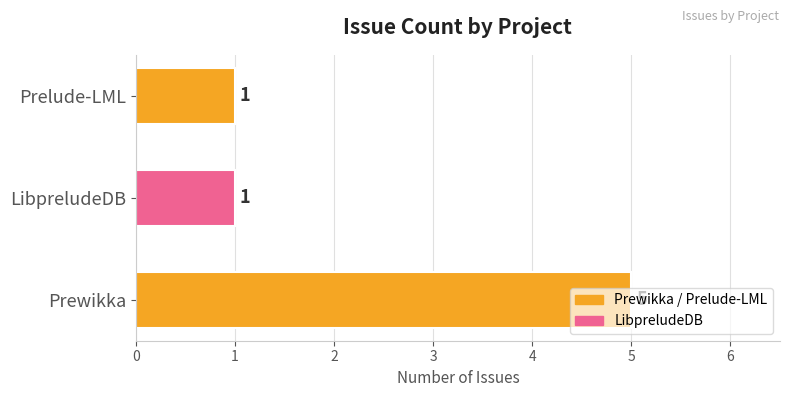

The value at Prelude-LML is 1. True or false?

True